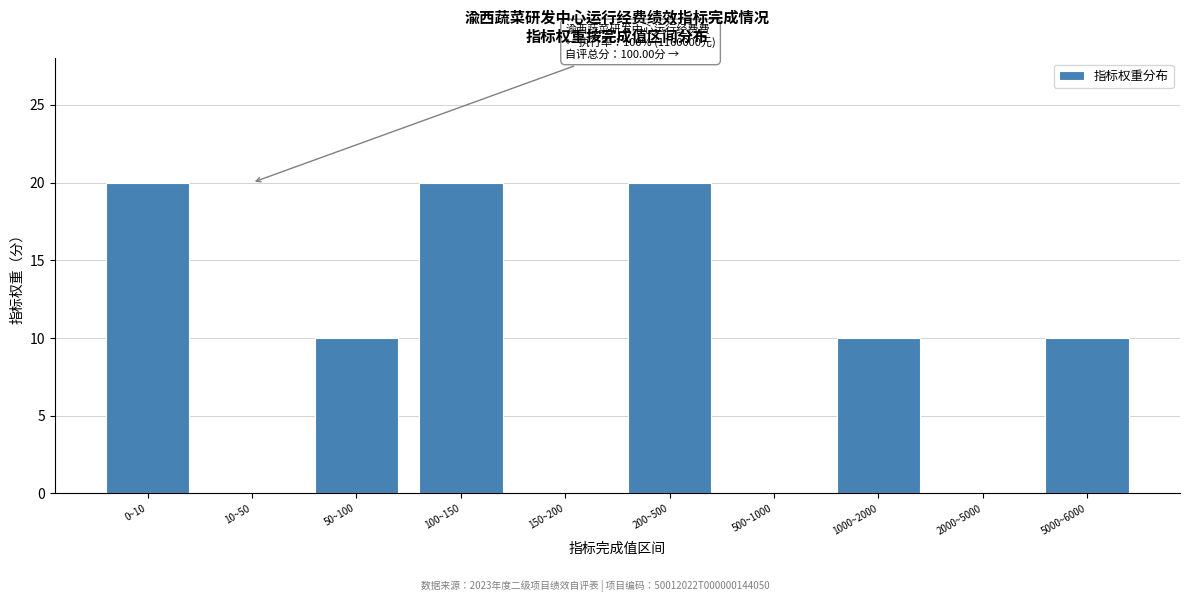

Reading right to left, extract all data points from this chart.

5000~6000=10	2000~5000=0	1000~2000=10	500~1000=0	200~500=20	150~200=0	100~150=20	50~100=10	10~50=0	0~10=20